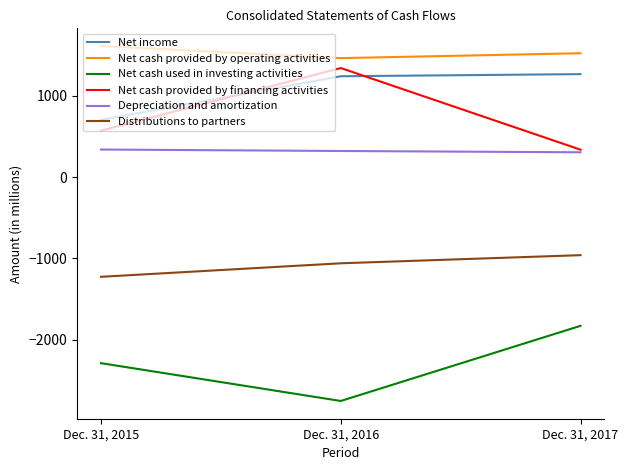

Where does the Depreciation and amortization series first go above 320?

Dec. 31, 2015